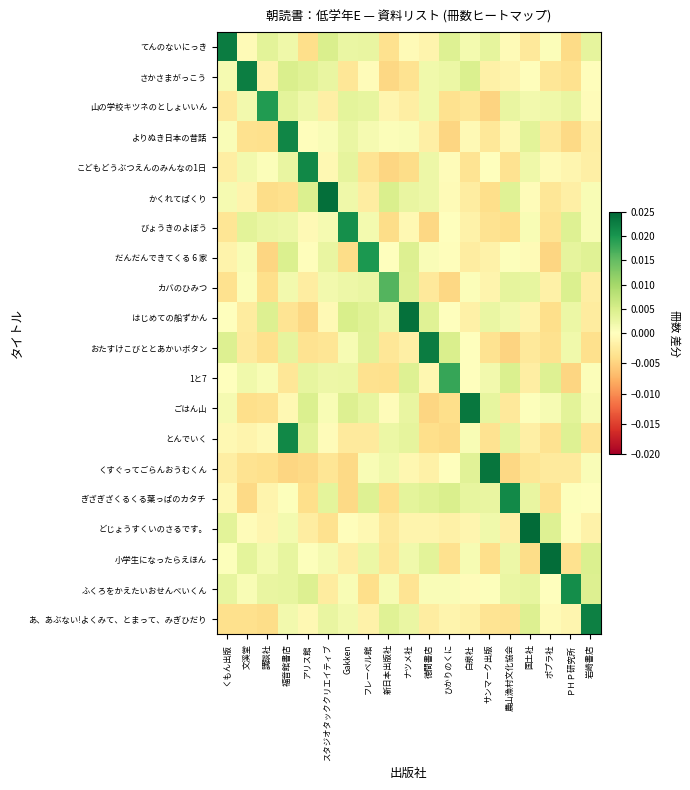

Reading right to left, transcribe all the data shown in this chart.

てんのないにっき: 岩崎書店=0.0	ＰＨＰ研究所=-0.0	ポプラ社=0.0	国土社=-0.0	農山漁村文化協会=-0.0	サンマーク出版=0.0	白泉社=0.0	ひかりのくに=0.0	徳間書店=-0.0	ナツメ社=-0.0	新日本出版社=-0.0	フレーベル館=0.0	Gakken=0.0	スタジオタッククリエイティブ=0.0	アリス館=-0.0	福音館書店=0.0	講談社=0.0	文溪堂=-0.0	くもん出版=0.0
さかさまがっこう: 岩崎書店=-0.0	ＰＨＰ研究所=-0.0	ポプラ社=-0.0	国土社=-0.0	農山漁村文化協会=-0.0	サンマーク出版=-0.0	白泉社=0.0	ひかりのくに=0.0	徳間書店=0.0	ナツメ社=-0.0	新日本出版社=-0.0	フレーベル館=-0.0	Gakken=-0.0	スタジオタッククリエイティブ=0.0	アリス館=0.0	福音館書店=0.0	講談社=-0.0	文溪堂=0.0	くもん出版=0.0
山の学校キツネのとしょいいん: 岩崎書店=-0.0	ＰＨＰ研究所=0.0	ポプラ社=0.0	国土社=0.0	農山漁村文化協会=0.0	サンマーク出版=-0.0	白泉社=-0.0	ひかりのくに=-0.0	徳間書店=0.0	ナツメ社=-0.0	新日本出版社=-0.0	フレーベル館=0.0	Gakken=0.0	スタジオタッククリエイティブ=-0.0	アリス館=0.0	福音館書店=0.0	講談社=0.0	文溪堂=0.0	くもん出版=-0.0
よりぬき日本の昔話: 岩崎書店=-0.0	ＰＨＰ研究所=-0.0	ポプラ社=-0.0	国土社=0.0	農山漁村文化協会=-0.0	サンマーク出版=-0.0	白泉社=-0.0	ひかりのくに=-0.0	徳間書店=-0.0	ナツメ社=0.0	新日本出版社=0.0	フレーベル館=0.0	Gakken=0.0	スタジオタッククリエイティブ=0.0	アリス館=-0.0	福音館書店=0.0	講談社=-0.0	文溪堂=-0.0	くもん出版=0.0
こどもどうぶつえんのみんなの1日: 岩崎書店=-0.0	ＰＨＰ研究所=-0.0	ポプラ社=-0.0	国土社=0.0	農山漁村文化協会=-0.0	サンマーク出版=0.0	白泉社=-0.0	ひかりのくに=-0.0	徳間書店=0.0	ナツメ社=-0.0	新日本出版社=-0.0	フレーベル館=-0.0	Gakken=0.0	スタジオタッククリエイティブ=-0.0	アリス館=0.0	福音館書店=0.0	講談社=0.0	文溪堂=0.0	くもん出版=-0.0
かくれてぱくり: 岩崎書店=0.0	ＰＨＰ研究所=-0.0	ポプラ社=-0.0	国土社=-0.0	農山漁村文化協会=0.0	サンマーク出版=-0.0	白泉社=-0.0	ひかりのくに=-0.0	徳間書店=0.0	ナツメ社=0.0	新日本出版社=0.0	フレーベル館=-0.0	Gakken=0.0	スタジオタッククリエイティブ=0.0	アリス館=0.0	福音館書店=-0.0	講談社=-0.0	文溪堂=-0.0	くもん出版=0.0
びょうきのよぼう: 岩崎書店=0.0	ＰＨＰ研究所=0.0	ポプラ社=-0.0	国土社=0.0	農山漁村文化協会=-0.0	サンマーク出版=-0.0	白泉社=-0.0	ひかりのくに=-0.0	徳間書店=-0.0	ナツメ社=-0.0	新日本出版社=-0.0	フレーベル館=0.0	Gakken=0.0	スタジオタッククリエイティブ=0.0	アリス館=-0.0	福音館書店=0.0	講談社=0.0	文溪堂=0.0	くもん出版=-0.0
だんだんできてくる 6 家: 岩崎書店=0.0	ＰＨＰ研究所=0.0	ポプラ社=-0.0	国土社=-0.0	農山漁村文化協会=0.0	サンマーク出版=-0.0	白泉社=-0.0	ひかりのくに=-0.0	徳間書店=0.0	ナツメ社=0.0	新日本出版社=-0.0	フレーベル館=0.0	Gakken=-0.0	スタジオタッククリエイティブ=0.0	アリス館=-0.0	福音館書店=0.0	講談社=-0.0	文溪堂=0.0	くもん出版=-0.0
カバのひみつ: 岩崎書店=-0.0	ＰＨＰ研究所=0.0	ポプラ社=-0.0	国土社=0.0	農山漁村文化協会=0.0	サンマーク出版=-0.0	白泉社=0.0	ひかりのくに=-0.0	徳間書店=-0.0	ナツメ社=0.0	新日本出版社=0.0	フレーベル館=0.0	Gakken=0.0	スタジオタッククリエイティブ=0.0	アリス館=-0.0	福音館書店=0.0	講談社=-0.0	文溪堂=0.0	くもん出版=-0.0
はじめての船ずかん: 岩崎書店=-0.0	ＰＨＰ研究所=0.0	ポプラ社=-0.0	国土社=-0.0	農山漁村文化協会=0.0	サンマーク出版=0.0	白泉社=-0.0	ひかりのくに=0.0	徳間書店=0.0	ナツメ社=0.0	新日本出版社=0.0	フレーベル館=0.0	Gakken=0.0	スタジオタッククリエイティブ=-0.0	アリス館=-0.0	福音館書店=-0.0	講談社=0.0	文溪堂=-0.0	くもん出版=0.0
おたすけこびととあかいボタン: 岩崎書店=-0.0	ＰＨＰ研究所=0.0	ポプラ社=-0.0	国土社=-0.0	農山漁村文化協会=-0.0	サンマーク出版=-0.0	白泉社=0.0	ひかりのくに=0.0	徳間書店=0.0	ナツメ社=-0.0	新日本出版社=-0.0	フレーベル館=0.0	Gakken=0.0	スタジオタッククリエイティブ=-0.0	アリス館=-0.0	福音館書店=0.0	講談社=-0.0	文溪堂=-0.0	くもん出版=0.0
1と7: 岩崎書店=0.0	ＰＨＰ研究所=-0.0	ポプラ社=0.0	国土社=-0.0	農山漁村文化協会=0.0	サンマーク出版=0.0	白泉社=-0.0	ひかりのくに=0.0	徳間書店=-0.0	ナツメ社=0.0	新日本出版社=-0.0	フレーベル館=-0.0	Gakken=0.0	スタジオタッククリエイティブ=0.0	アリス館=0.0	福音館書店=-0.0	講談社=0.0	文溪堂=0.0	くもん出版=0.0
ごはん山: 岩崎書店=0.0	ＰＨＰ研究所=0.0	ポプラ社=0.0	国土社=0.0	農山漁村文化協会=-0.0	サンマーク出版=0.0	白泉社=0.0	ひかりのくに=-0.0	徳間書店=-0.0	ナツメ社=0.0	新日本出版社=-0.0	フレーベル館=0.0	Gakken=0.0	スタジオタッククリエイティブ=0.0	アリス館=0.0	福音館書店=-0.0	講談社=-0.0	文溪堂=-0.0	くもん出版=0.0
とんでいく: 岩崎書店=-0.0	ＰＨＰ研究所=0.0	ポプラ社=-0.0	国土社=-0.0	農山漁村文化協会=0.0	サンマーク出版=-0.0	白泉社=0.0	ひかりのくに=-0.0	徳間書店=-0.0	ナツメ社=0.0	新日本出版社=0.0	フレーベル館=-0.0	Gakken=-0.0	スタジオタッククリエイティブ=-0.0	アリス館=0.0	福音館書店=0.0	講談社=-0.0	文溪堂=-0.0	くもん出版=-0.0
くすぐってごらんおうむくん: 岩崎書店=0.0	ＰＨＰ研究所=-0.0	ポプラ社=-0.0	国土社=-0.0	農山漁村文化協会=-0.0	サンマーク出版=0.0	白泉社=0.0	ひかりのくに=0.0	徳間書店=-0.0	ナツメ社=-0.0	新日本出版社=0.0	フレーベル館=0.0	Gakken=-0.0	スタジオタッククリエイティブ=-0.0	アリス館=-0.0	福音館書店=-0.0	講談社=-0.0	文溪堂=-0.0	くもん出版=-0.0
ぎざぎざくるくる葉っぱのカタチ: 岩崎書店=0.0	ＰＨＰ研究所=0.0	ポプラ社=-0.0	国土社=0.0	農山漁村文化協会=0.0	サンマーク出版=0.0	白泉社=0.0	ひかりのくに=0.0	徳間書店=0.0	ナツメ社=0.0	新日本出版社=-0.0	フレーベル館=0.0	Gakken=-0.0	スタジオタッククリエイティブ=0.0	アリス館=-0.0	福音館書店=0.0	講談社=-0.0	文溪堂=-0.0	くもん出版=-0.0
どじょうすくいのさるです。: 岩崎書店=-0.0	ＰＨＰ研究所=-0.0	ポプラ社=0.0	国土社=0.0	農山漁村文化協会=-0.0	サンマーク出版=0.0	白泉社=-0.0	ひかりのくに=-0.0	徳間書店=-0.0	ナツメ社=-0.0	新日本出版社=-0.0	フレーベル館=-0.0	Gakken=-0.0	スタジオタッククリエイティブ=-0.0	アリス館=-0.0	福音館書店=0.0	講談社=-0.0	文溪堂=-0.0	くもん出版=0.0
小学生になったらえほん: 岩崎書店=0.0	ＰＨＰ研究所=-0.0	ポプラ社=0.0	国土社=-0.0	農山漁村文化協会=0.0	サンマーク出版=-0.0	白泉社=0.0	ひかりのくに=-0.0	徳間書店=0.0	ナツメ社=0.0	新日本出版社=-0.0	フレーベル館=0.0	Gakken=-0.0	スタジオタッククリエイティブ=0.0	アリス館=0.0	福音館書店=0.0	講談社=0.0	文溪堂=0.0	くもん出版=0.0
ふくろをかえたいおせんべいくん: 岩崎書店=0.0	ＰＨＰ研究所=0.0	ポプラ社=-0.0	国土社=0.0	農山漁村文化協会=0.0	サンマーク出版=0.0	白泉社=-0.0	ひかりのくに=0.0	徳間書店=0.0	ナツメ社=-0.0	新日本出版社=0.0	フレーベル館=-0.0	Gakken=0.0	スタジオタッククリエイティブ=-0.0	アリス館=0.0	福音館書店=0.0	講談社=0.0	文溪堂=0.0	くもん出版=0.0
あ、あぶない!よくみて、とまって、みぎひだり: 岩崎書店=0.0	ＰＨＰ研究所=-0.0	ポプラ社=-0.0	国土社=0.0	農山漁村文化協会=-0.0	サンマーク出版=-0.0	白泉社=-0.0	ひかりのくに=-0.0	徳間書店=-0.0	ナツメ社=0.0	新日本出版社=0.0	フレーベル館=-0.0	Gakken=0.0	スタジオタッククリエイティブ=0.0	アリス館=-0.0	福音館書店=0.0	講談社=-0.0	文溪堂=-0.0	くもん出版=-0.0